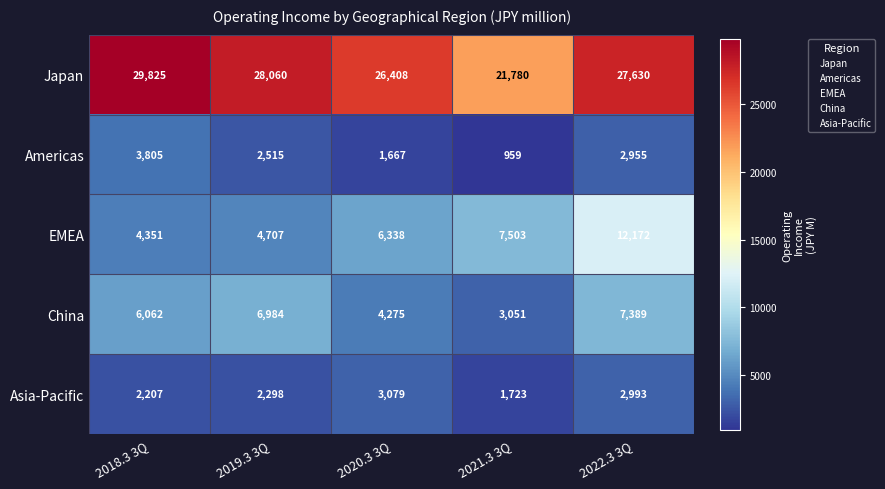

Which series has the largest total across all categories?

Japan